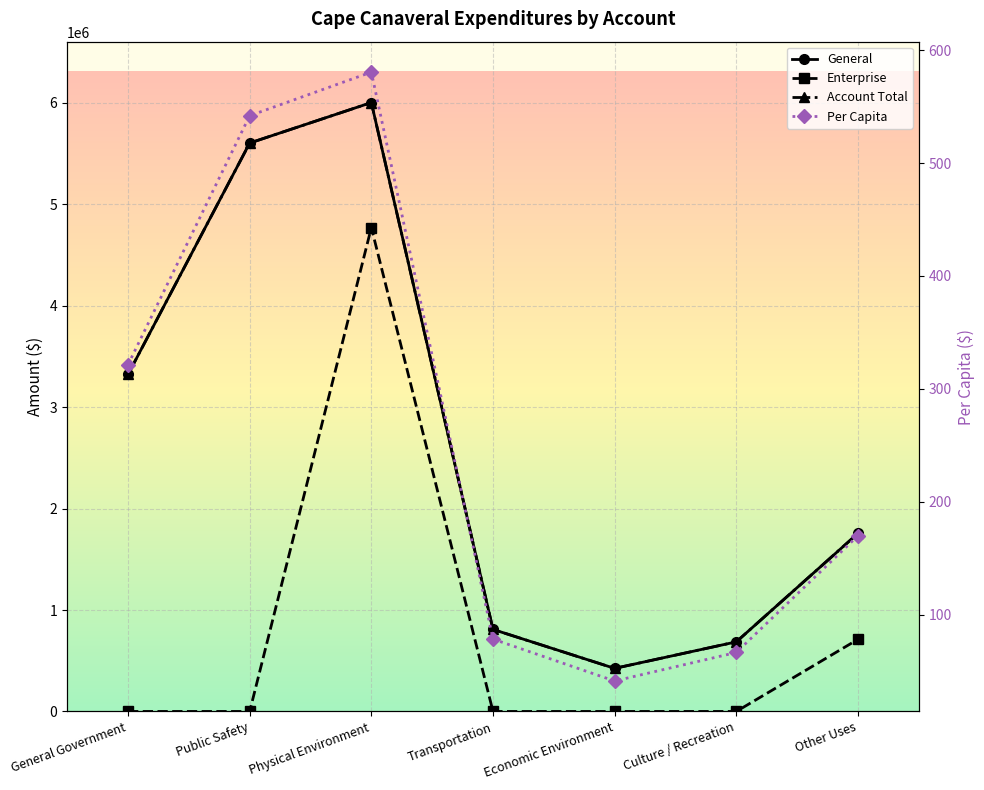

True or false: General and Per Capita intersect in this chart.

False